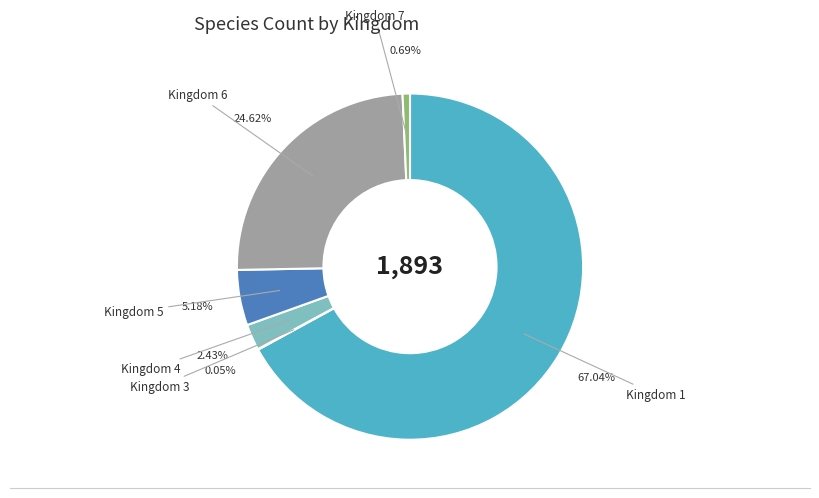

Is the sum of Kingdom 5 and Kingdom 4 greater than half?

No